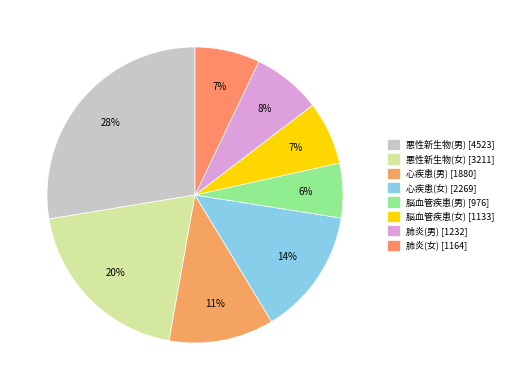

Between 悪性新生物(女) and 心疾患(女), which is larger?

悪性新生物(女)